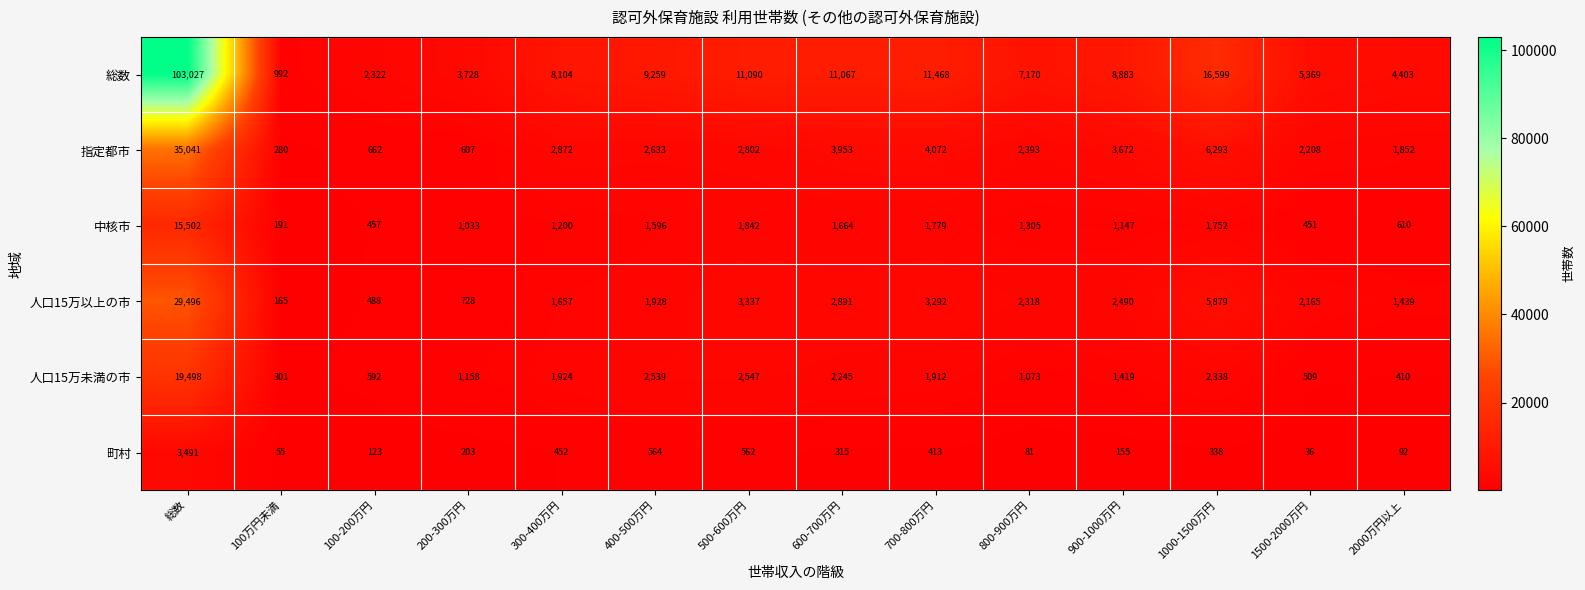

Which series changed the most between 200-300万円 and 1000-1500万円?

総数